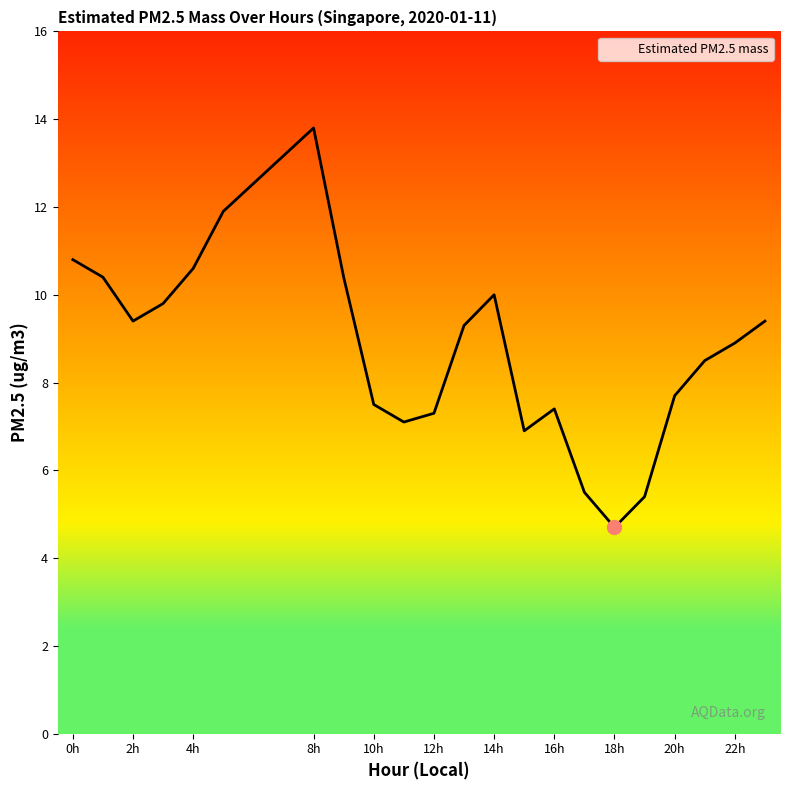

How many lines are shown in the chart?

1